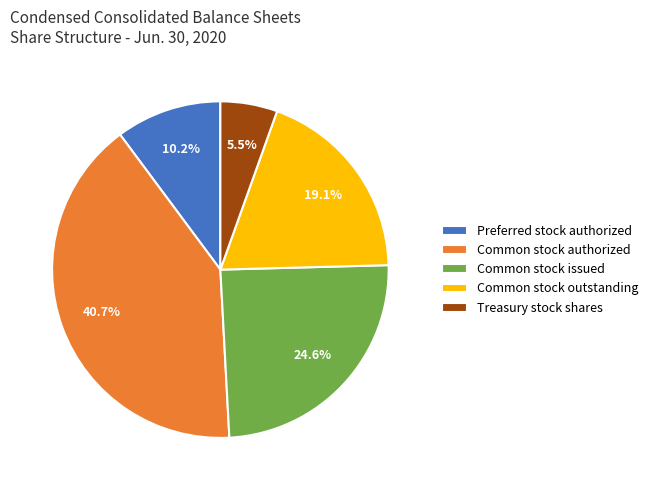

What percentage is NOT represented by Treasury stock shares?

94.5%